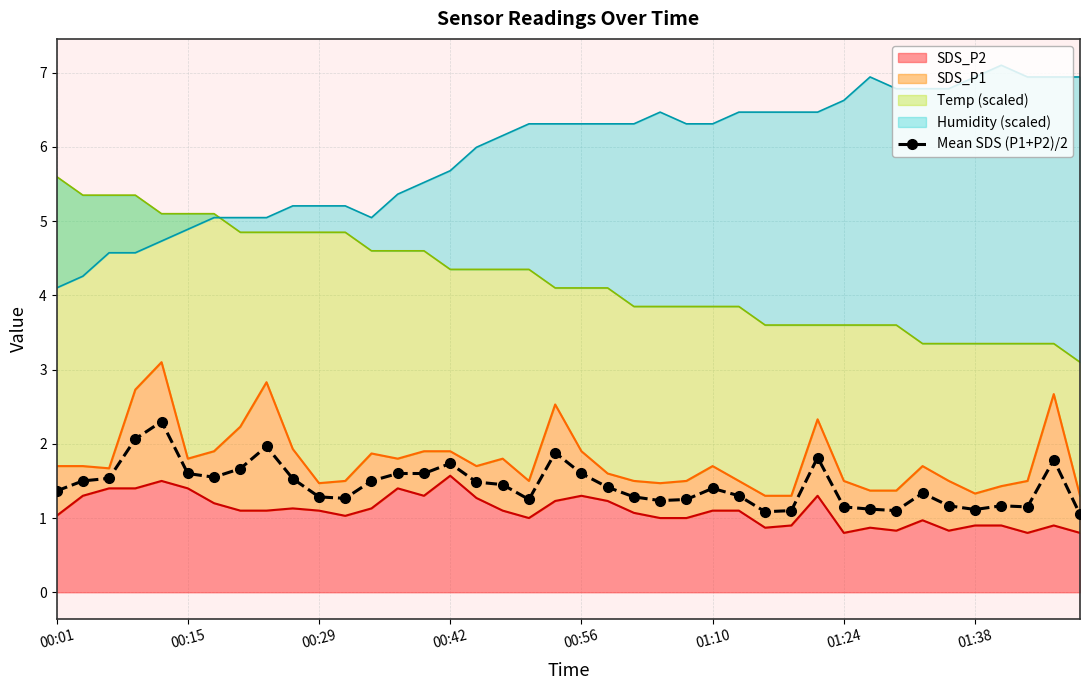

Read the value at 12.

1.5